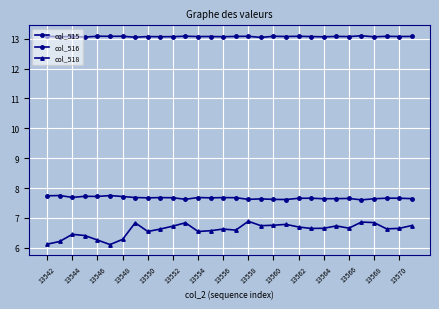

How many lines are shown in the chart?

3